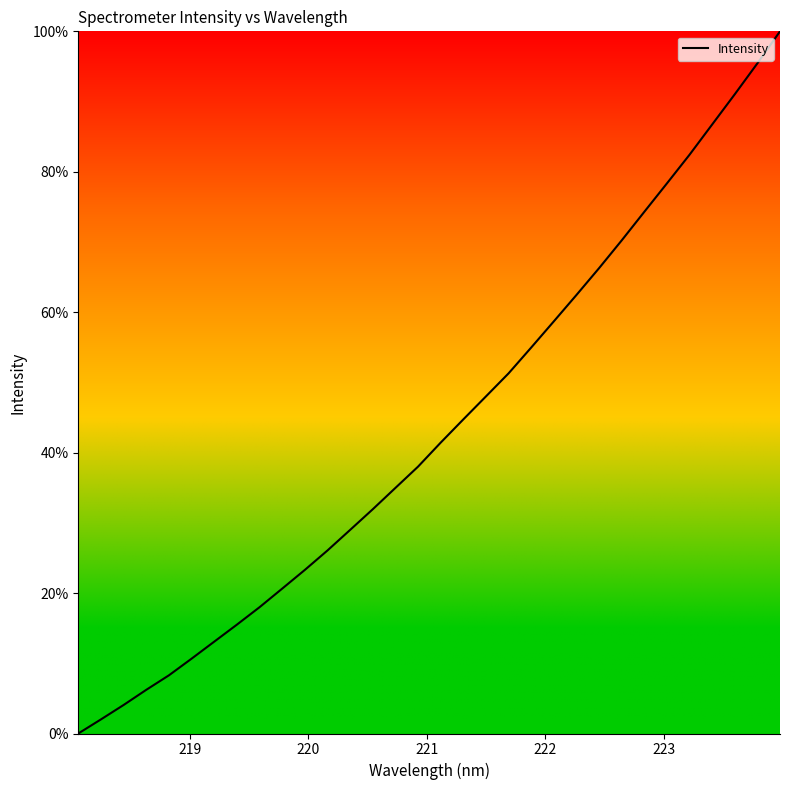

What is the maximum value shown in the chart?

100.0